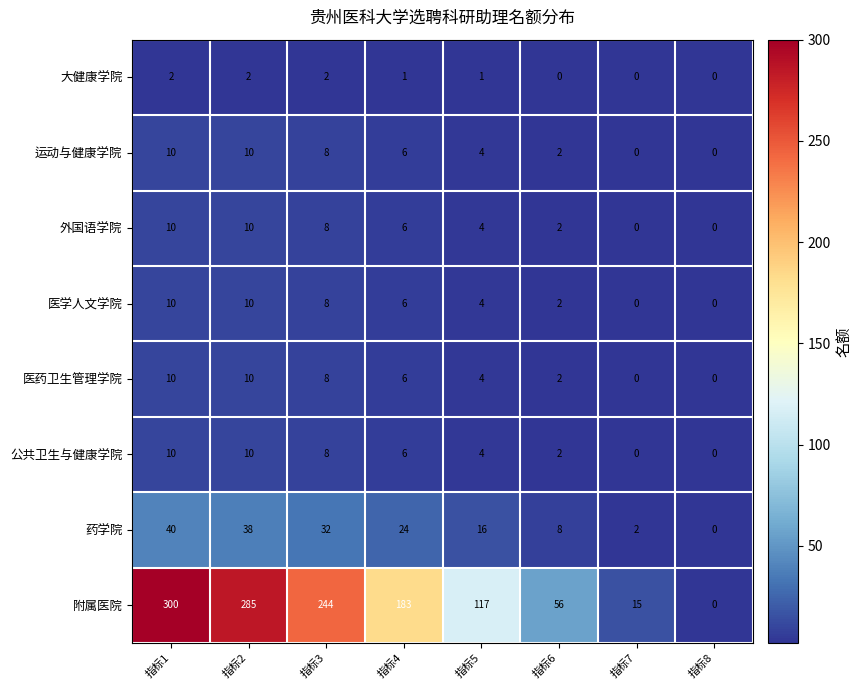

What is the maximum value shown in the chart?

300